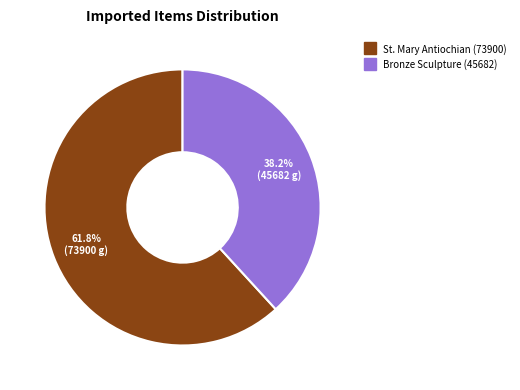

Does any single category account for the majority?

Yes